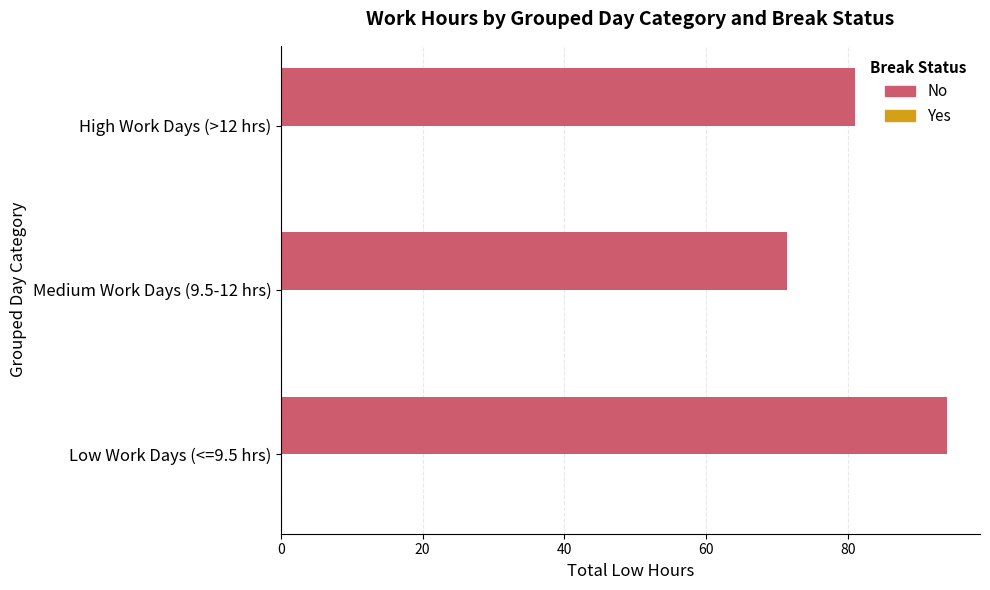

Which has a higher value, Low Work Days (<=9.5 hrs) or High Work Days (>12 hrs)?

Low Work Days (<=9.5 hrs)